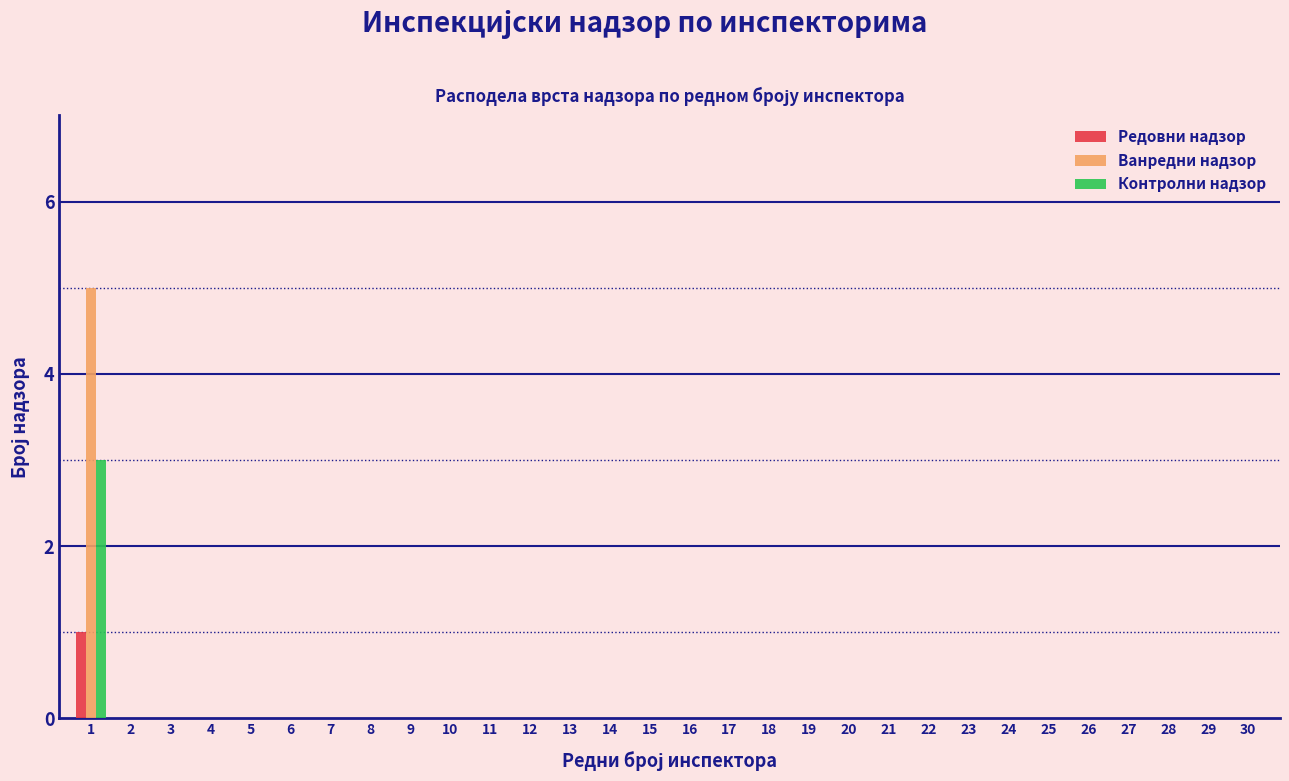

The value of Ванредни надзор at 29 is 0. True or false?

True